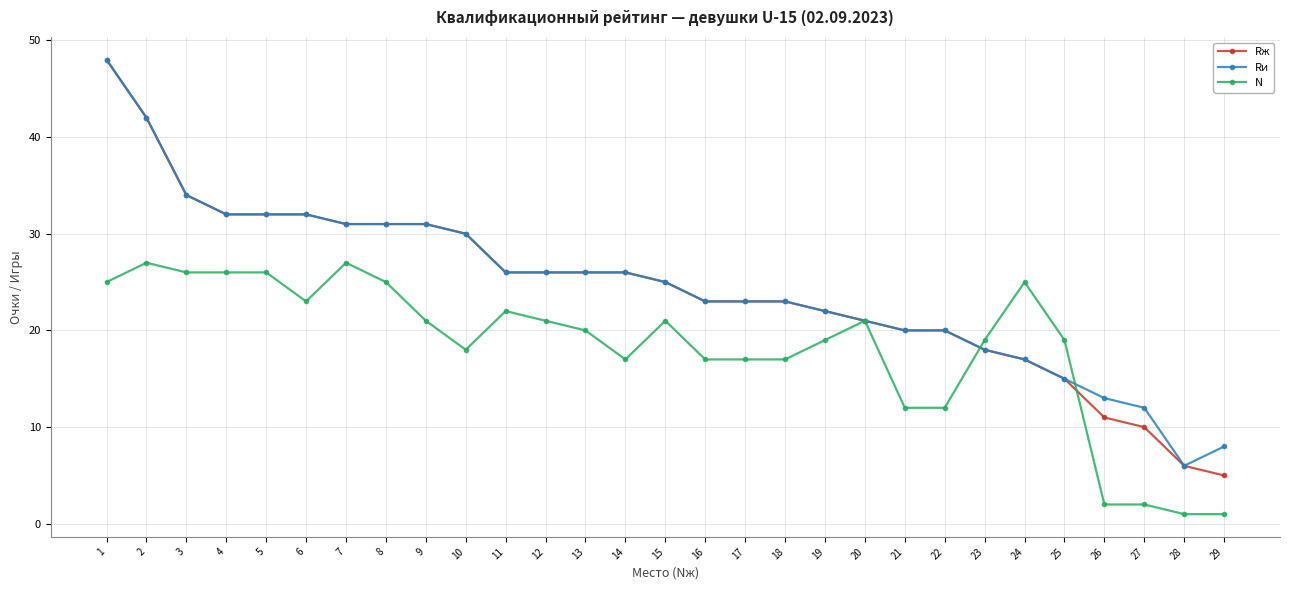

At 29, list the series in order from smallest to largest.

N, Rж, Rи